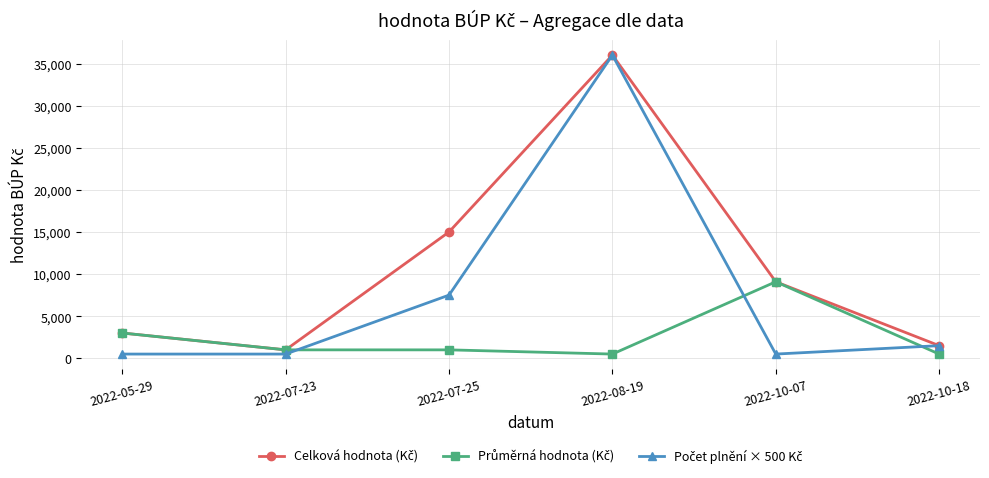

What is the label of the 6th point from the right?

2022-05-29